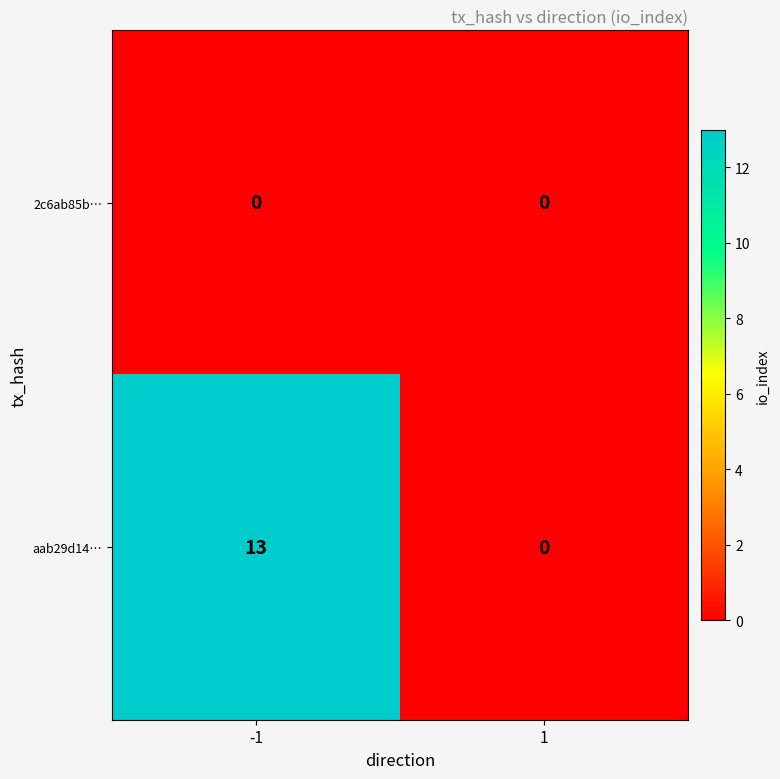

How many series are shown in this chart?

2